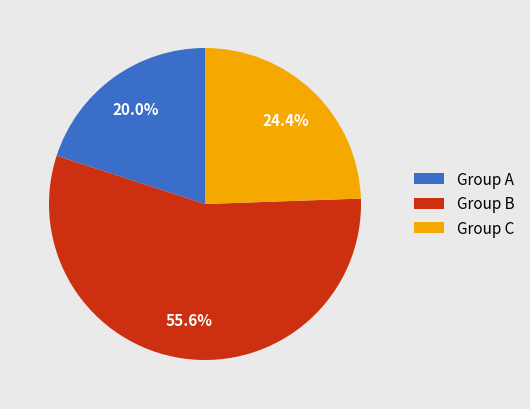

Rank the categories by value from lowest to highest.

Group A, Group C, Group B